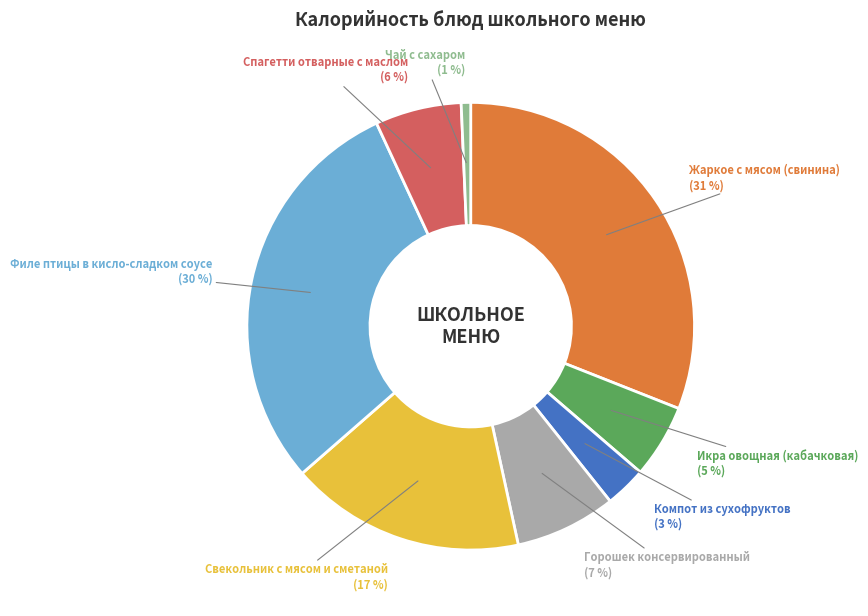

How many slices are in this pie chart?

8